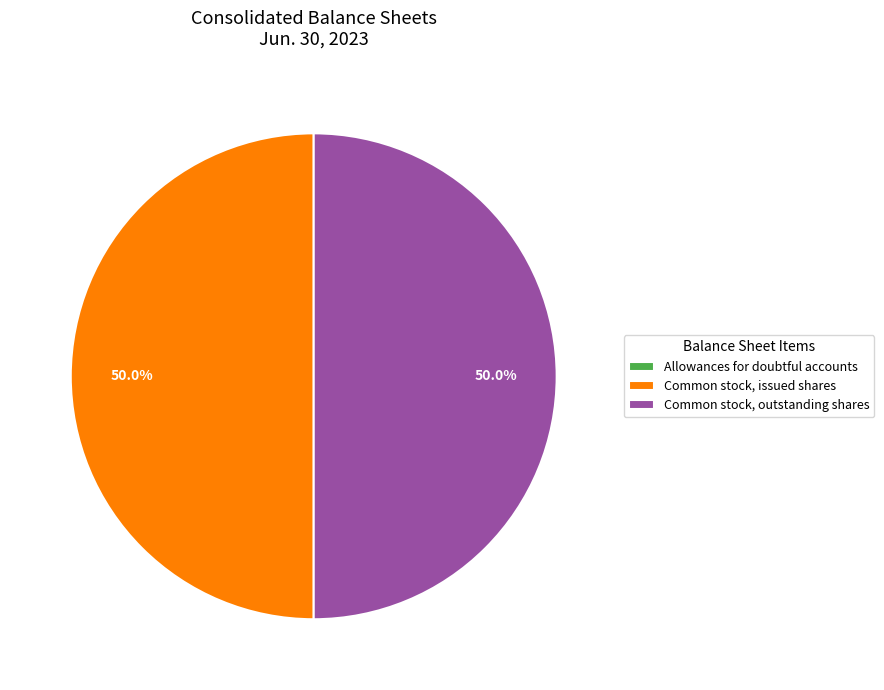

What percentage is NOT represented by Common stock, issued shares?

50.0%